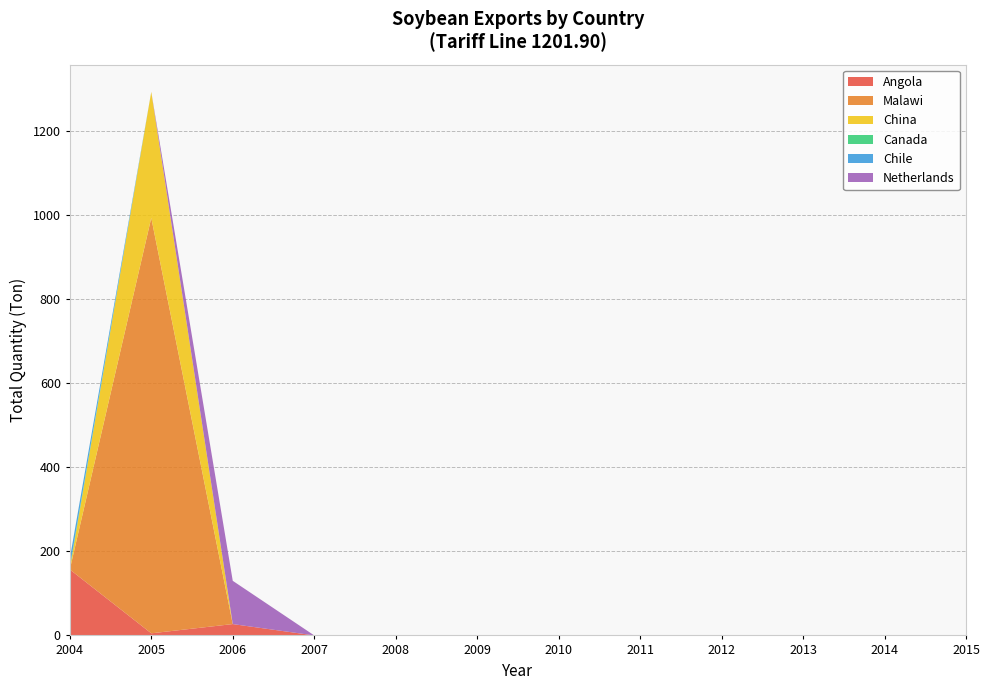

What is the maximum value for Angola?

157